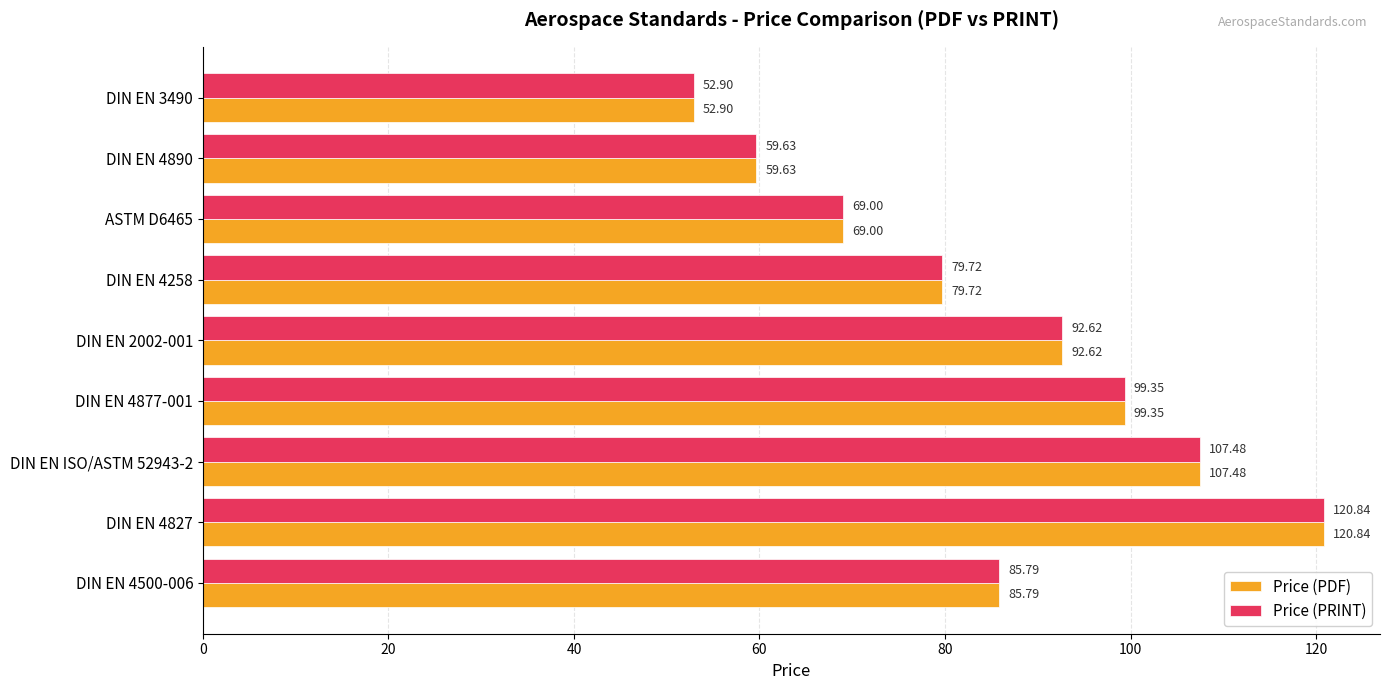

What is the total value across all series at DIN EN 4877-001?

198.7